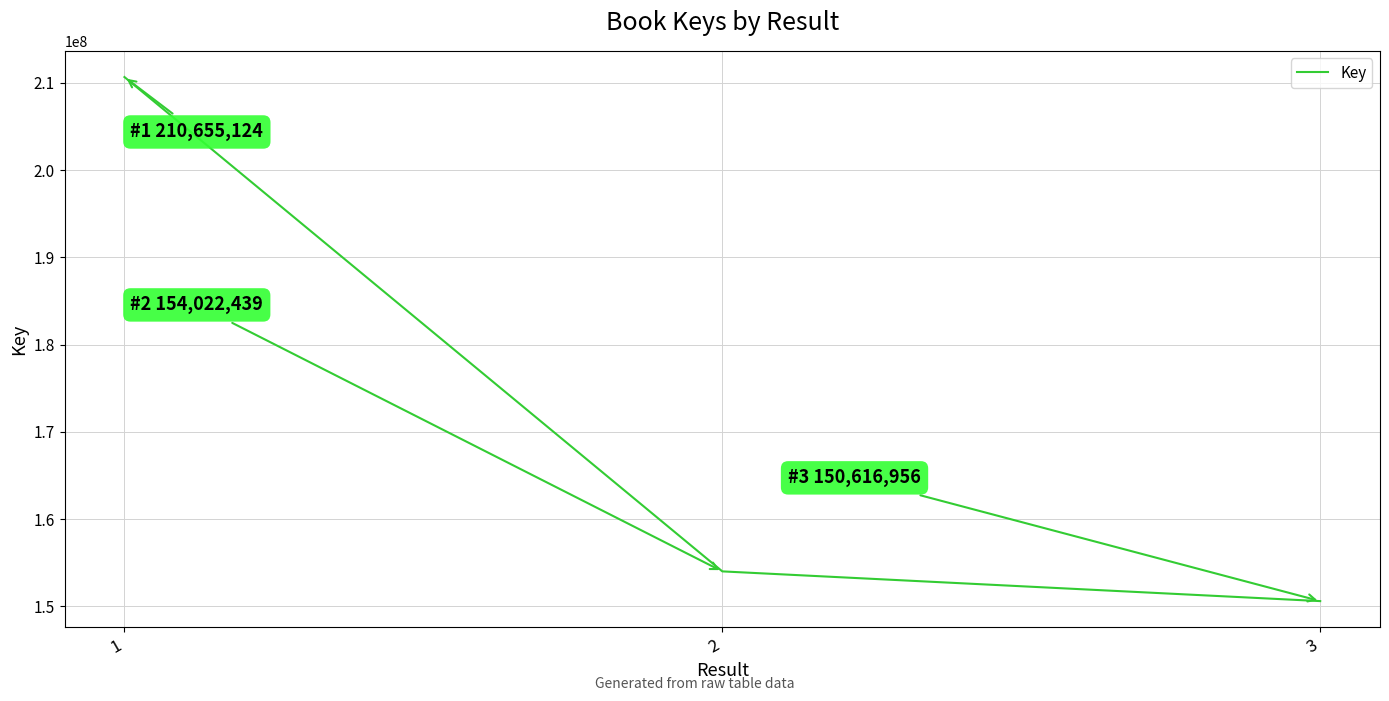

Approximately how many times larger is the value at 1 compared to 2?

1.4